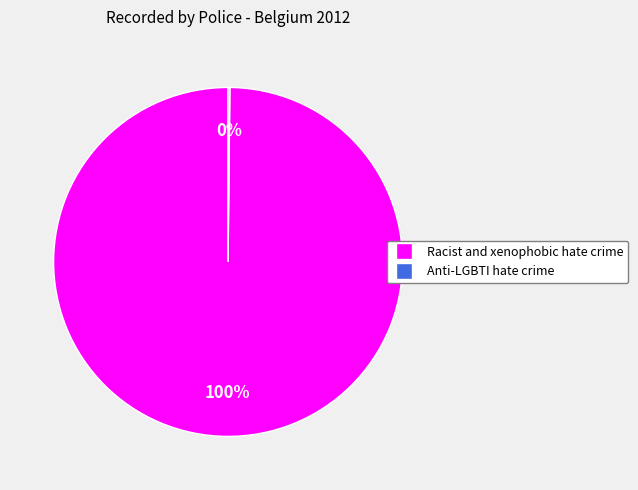

To the nearest percent, what is the difference between the largest and smallest slice percentages?

100%